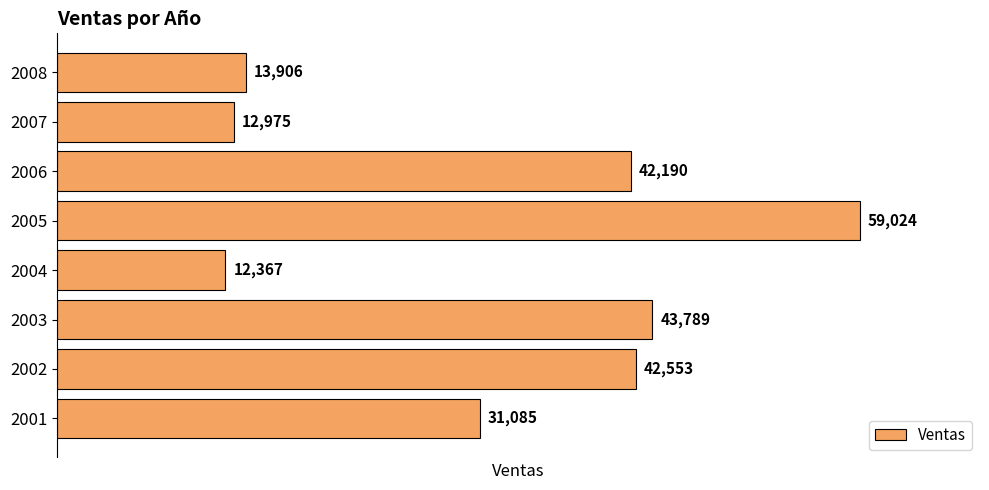

Reading top to bottom, transcribe all the data shown in this chart.

13906	12975	42190	59024	12367	43789	42553	31085